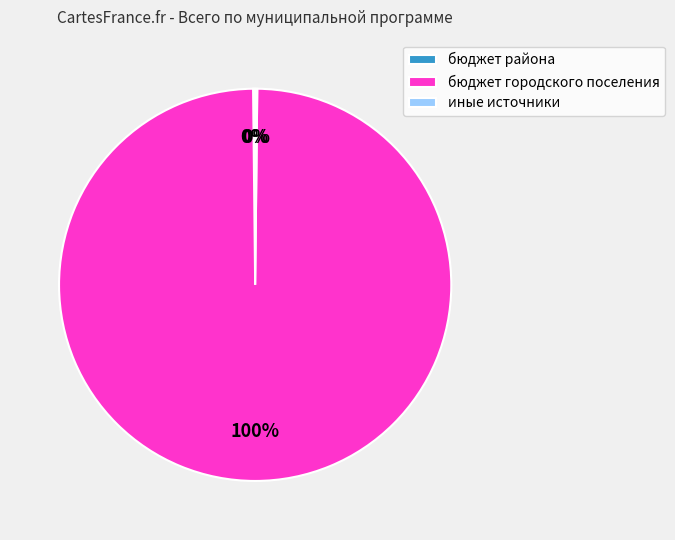

The бюджет городского поселения slice represents 100% of the pie. True or false?

True